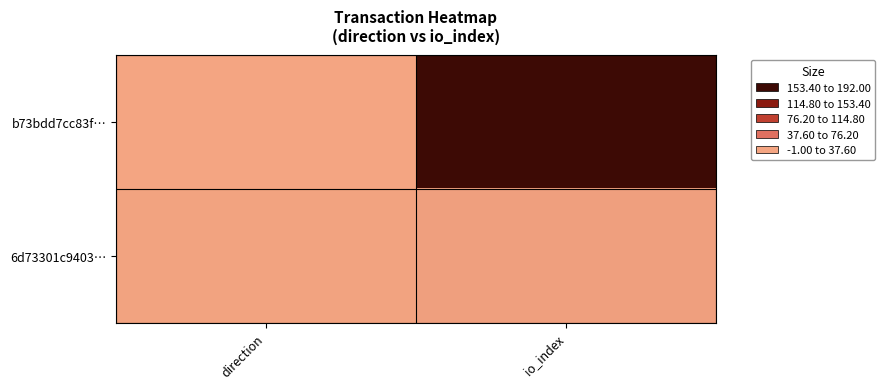

Reading left to right, list all the values displayed in this chart.

b73bdd7cc83f…: direction=-1	io_index=192
6d73301c9403…: direction=1	io_index=4